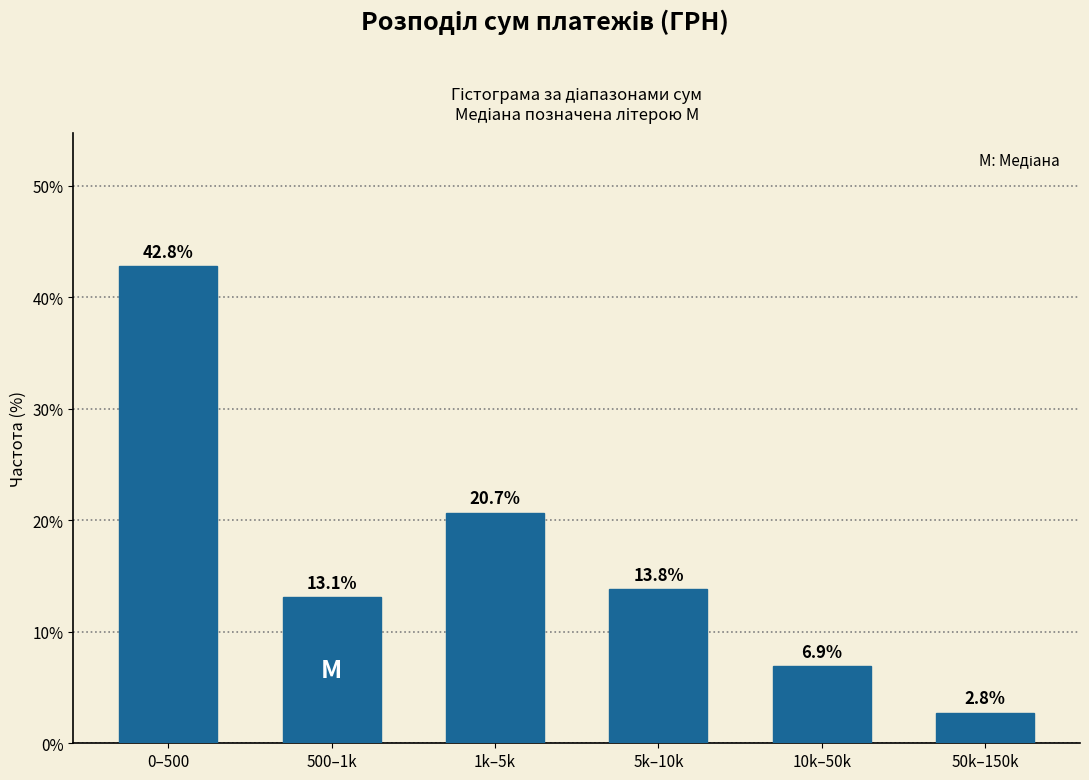

Reading right to left, extract all data points from this chart.

2.8	6.9	13.8	20.7	13.1	42.8